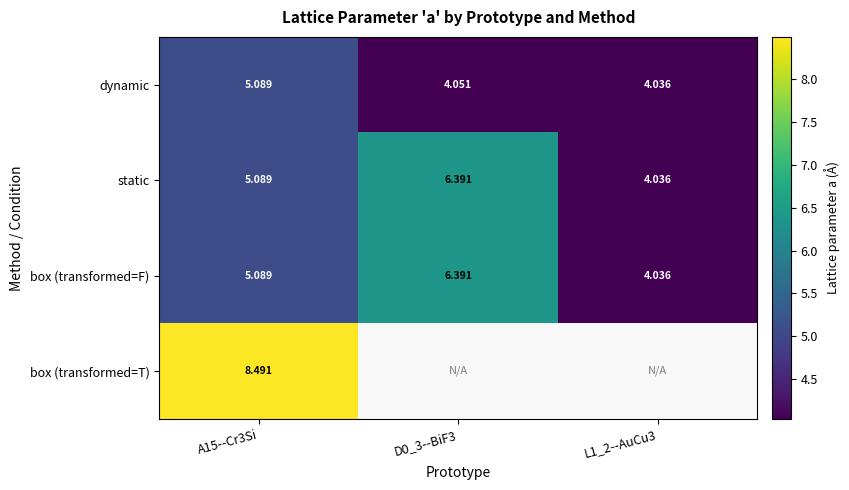

Which has a higher value, L1_2--AuCu3 or A15--Cr3Si?

A15--Cr3Si